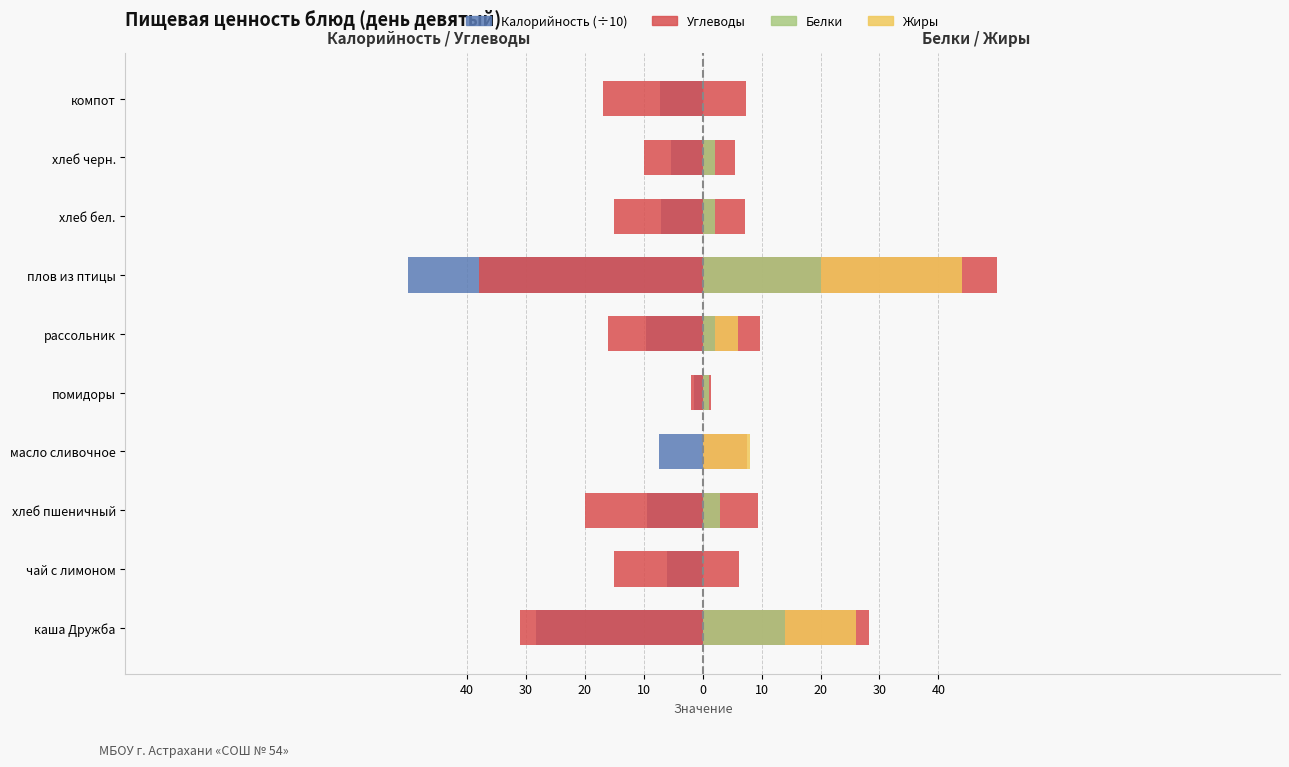

What is the average value of the Калорийность (÷10) series?

-13.2